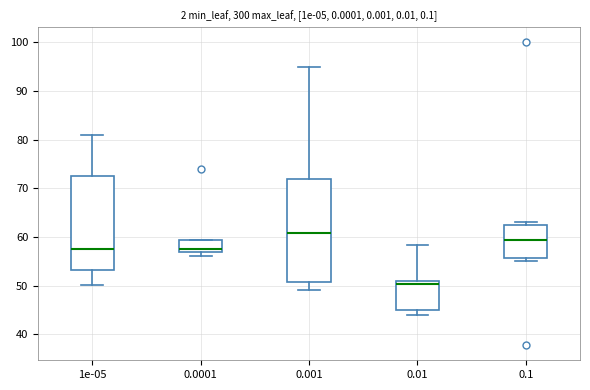

Which box has the lowest median line?

0.01